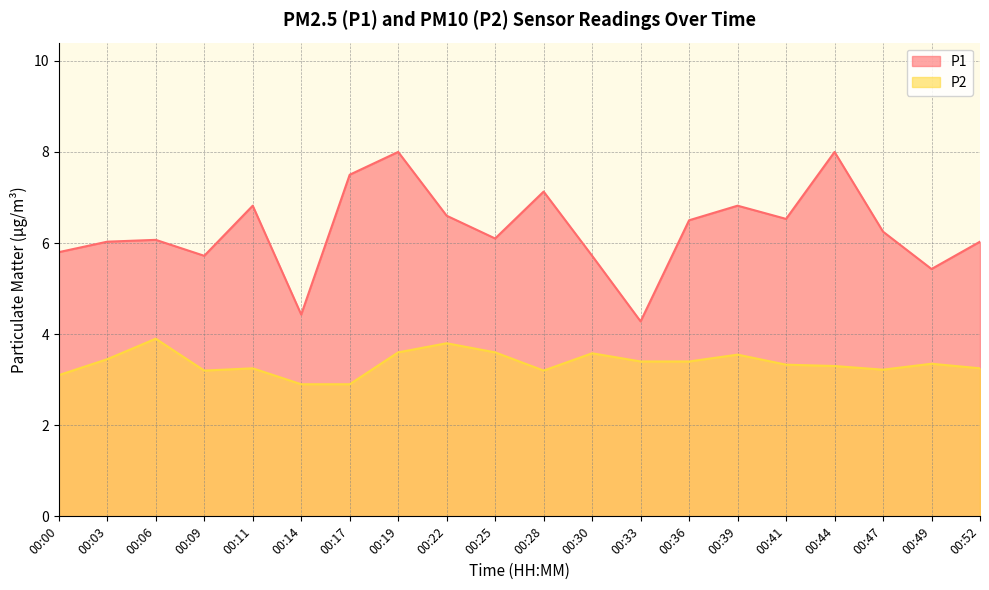

At 00:52, list the series in order from largest to smallest.

P1, P2